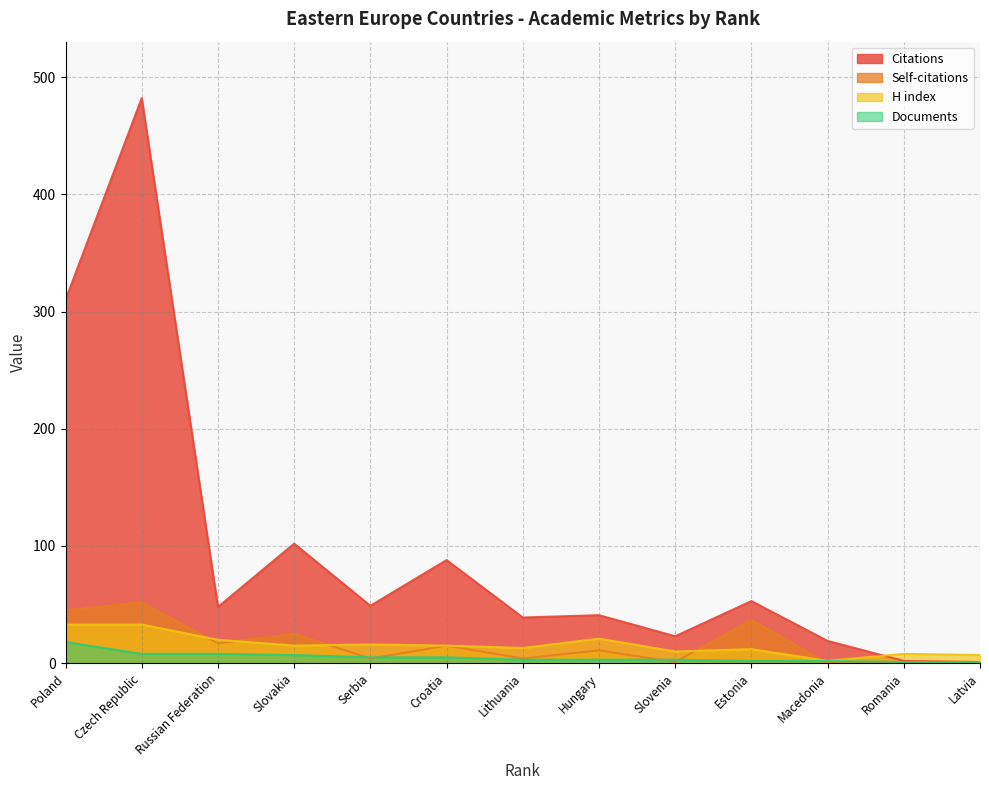

The value of Citations at Poland is 310. True or false?

True